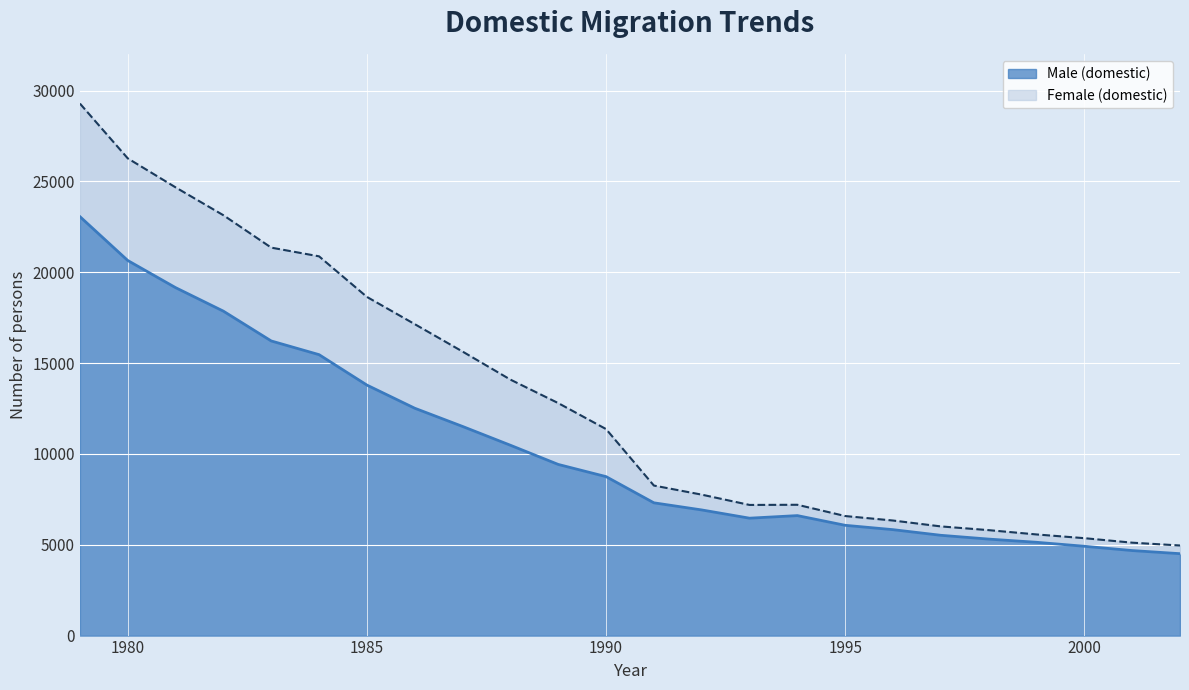

What is the change in value from 1991 to 1993?

-846